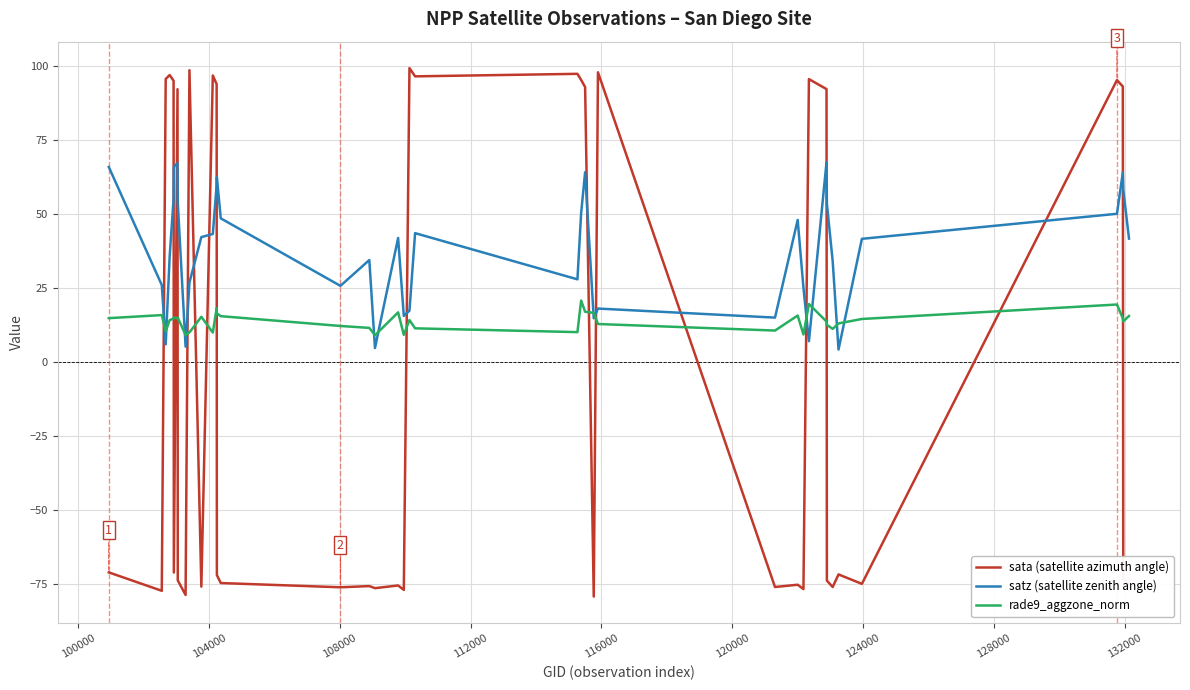

List the series in order of their peak value, lowest first.

rade9_aggzone_norm, satz (satellite zenith angle), sata (satellite azimuth angle)